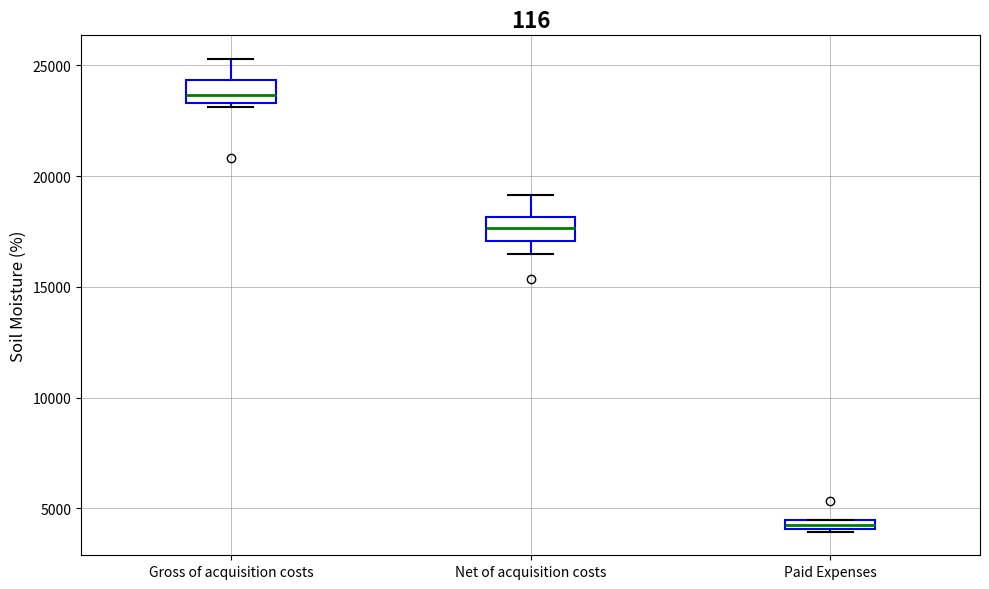

Which box's median line is the highest?

Gross of acquisition costs